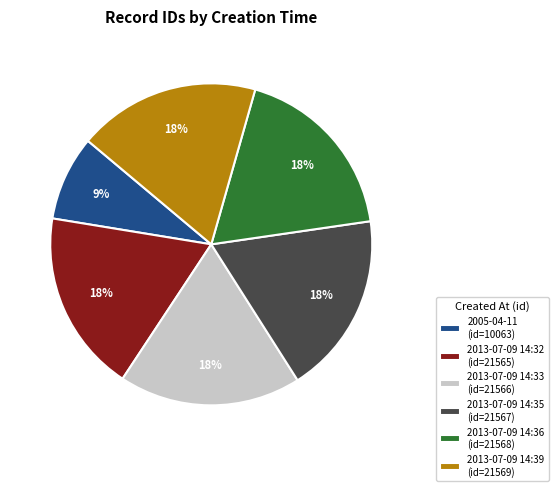

Does 2013-07-09 14:33 represent more than half of the total?

No